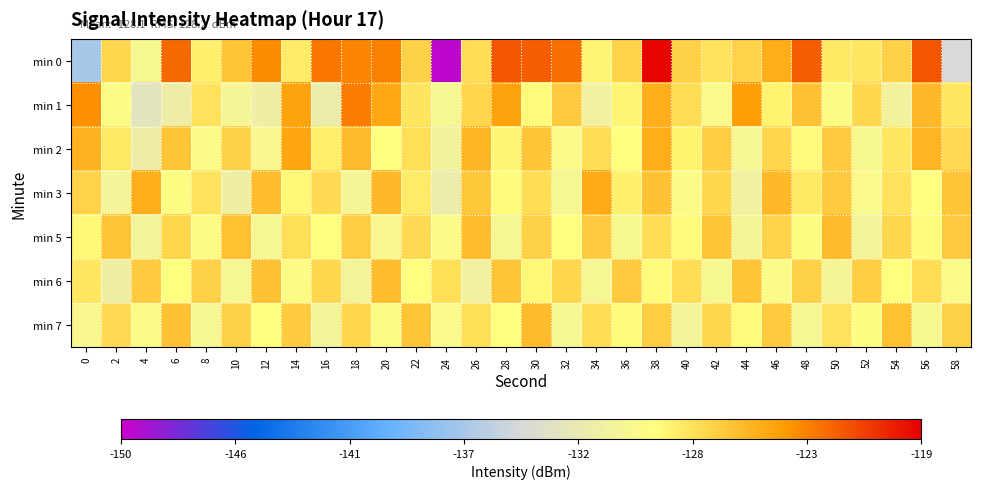

At which category is the sum across all series the highest?

38